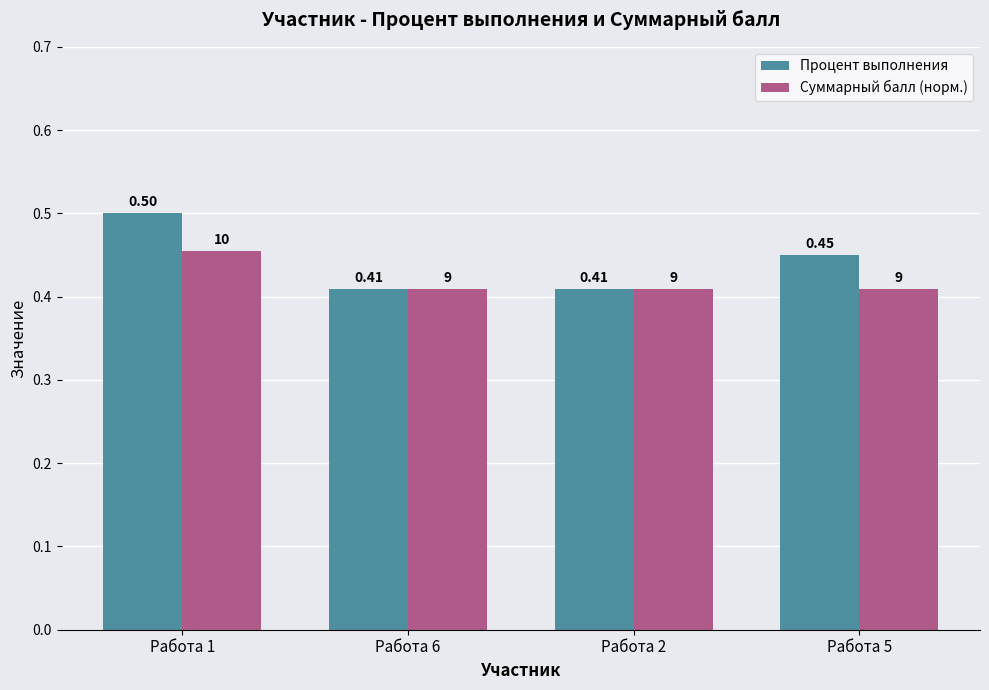

Is the value of Процент выполнения at Работа 1 greater than the value of Суммарный балл (норм.) at Работа 1?

Yes